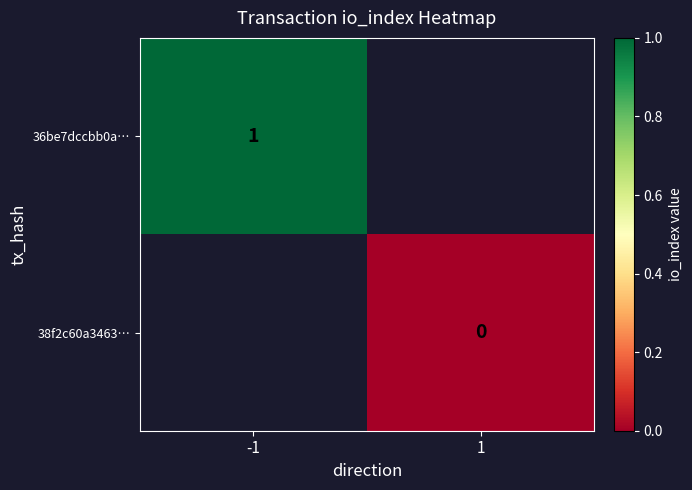

Is it true that 36be7dccbb0a… equals 0 at -1?

False